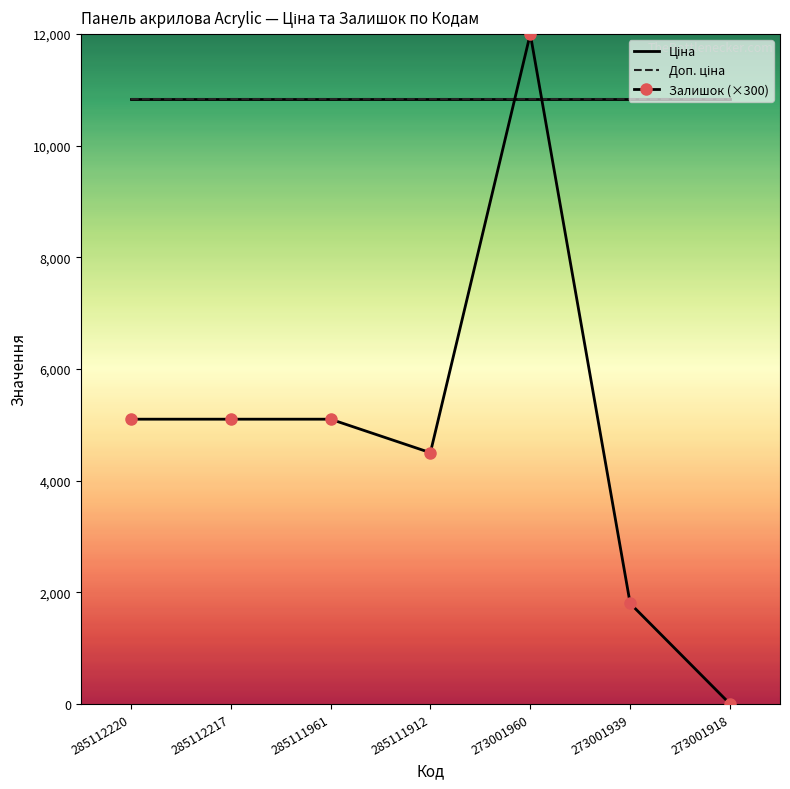

True or false: Доп. ціна and Ціна intersect in this chart.

False